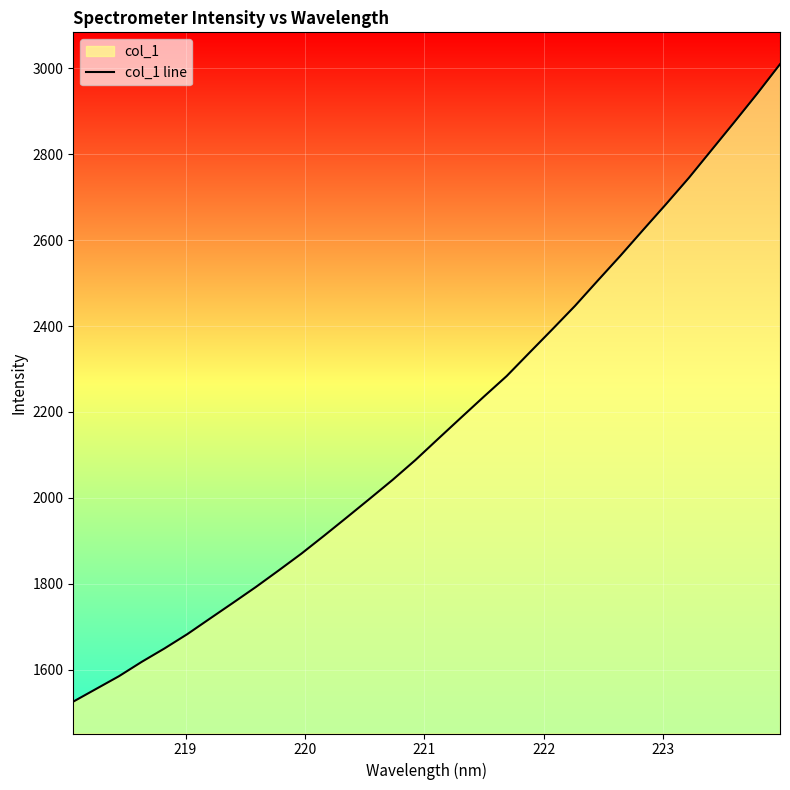

What is the difference between the maximum and minimum values?

1483.9